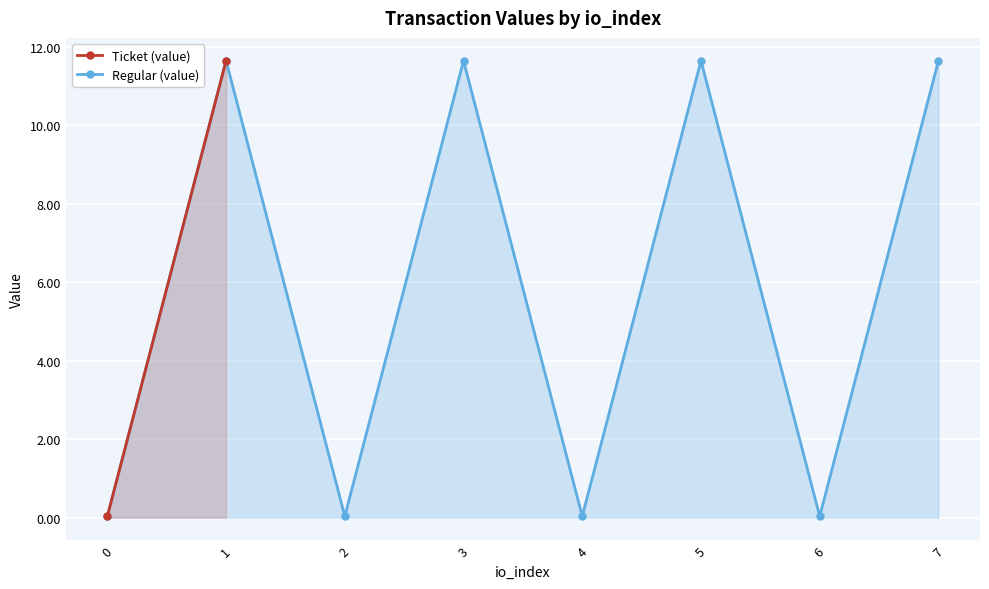

At which category does Regular (value) reach its first local peak?

1